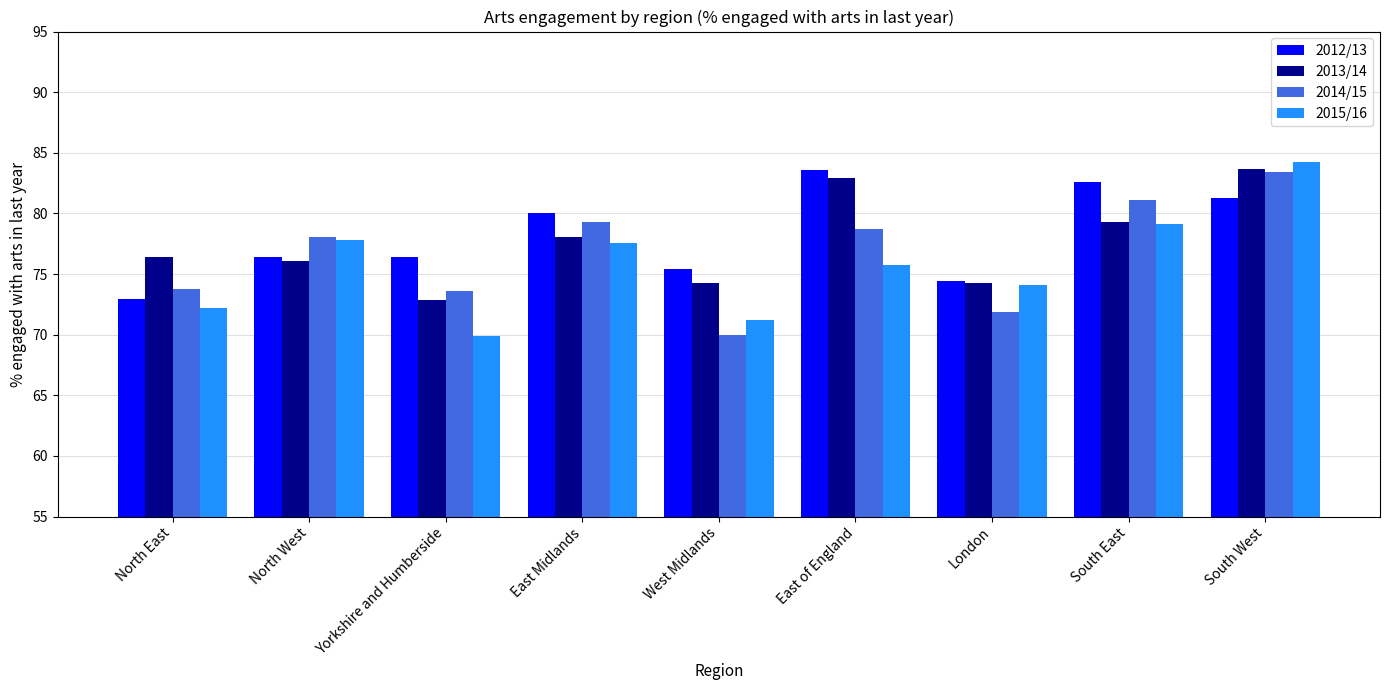

What are all the series names shown in the legend?

2012/13, 2013/14, 2014/15, 2015/16